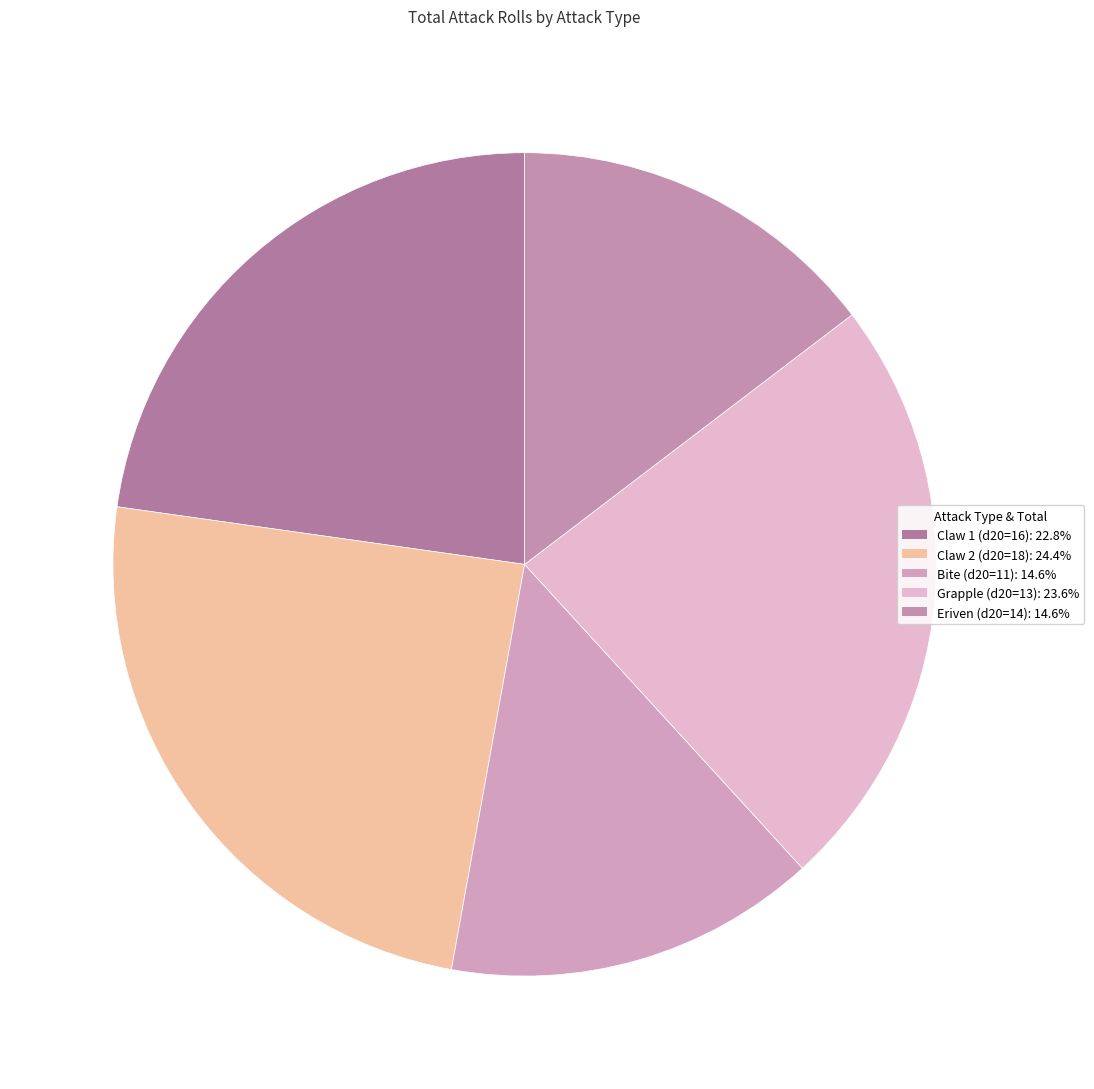

What percentage is the Eriven (d20=14) slice, to the nearest percent?

15%